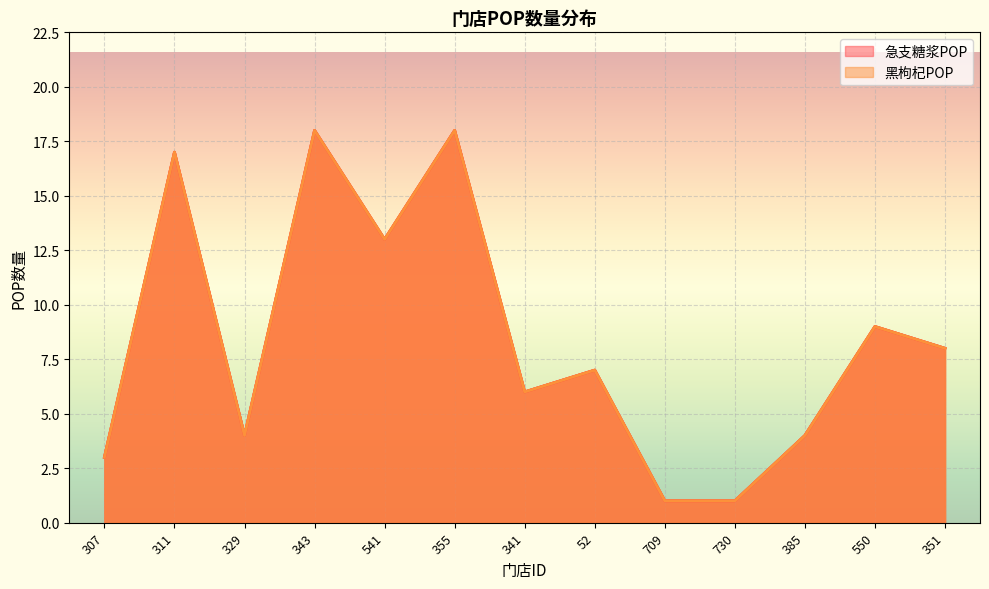

What is the value of the 黑枸杞POP point at the 10th from the left?

1